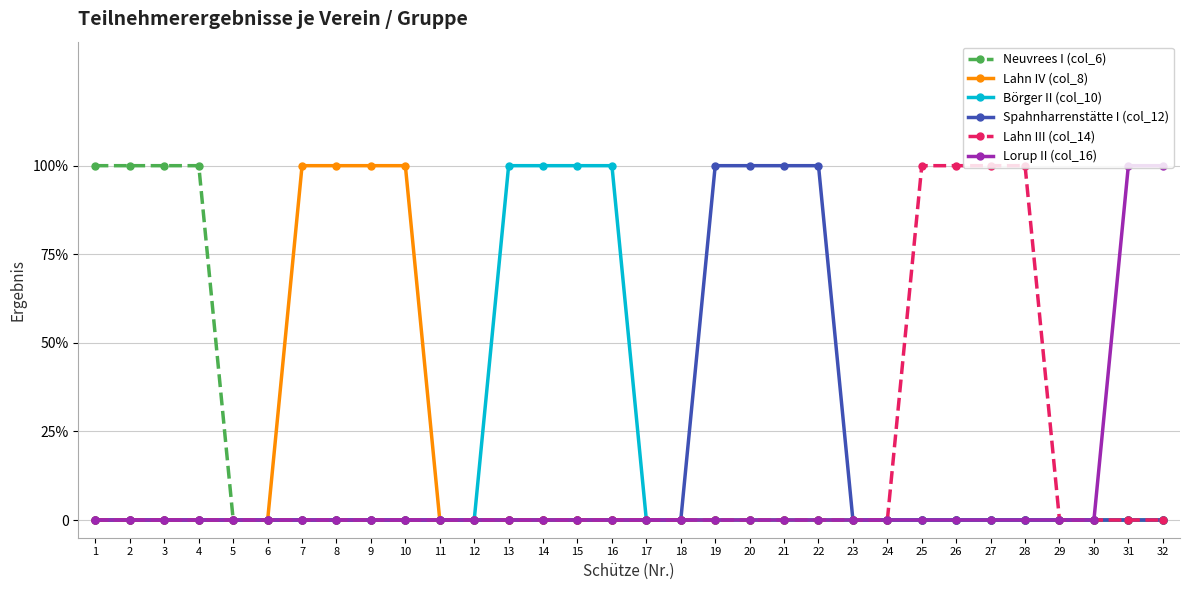

What are all the series names shown in the legend?

Neuvrees I (col_6), Lahn IV (col_8), Börger II (col_10), Spahnharrenstätte I (col_12), Lahn III (col_14), Lorup II (col_16)